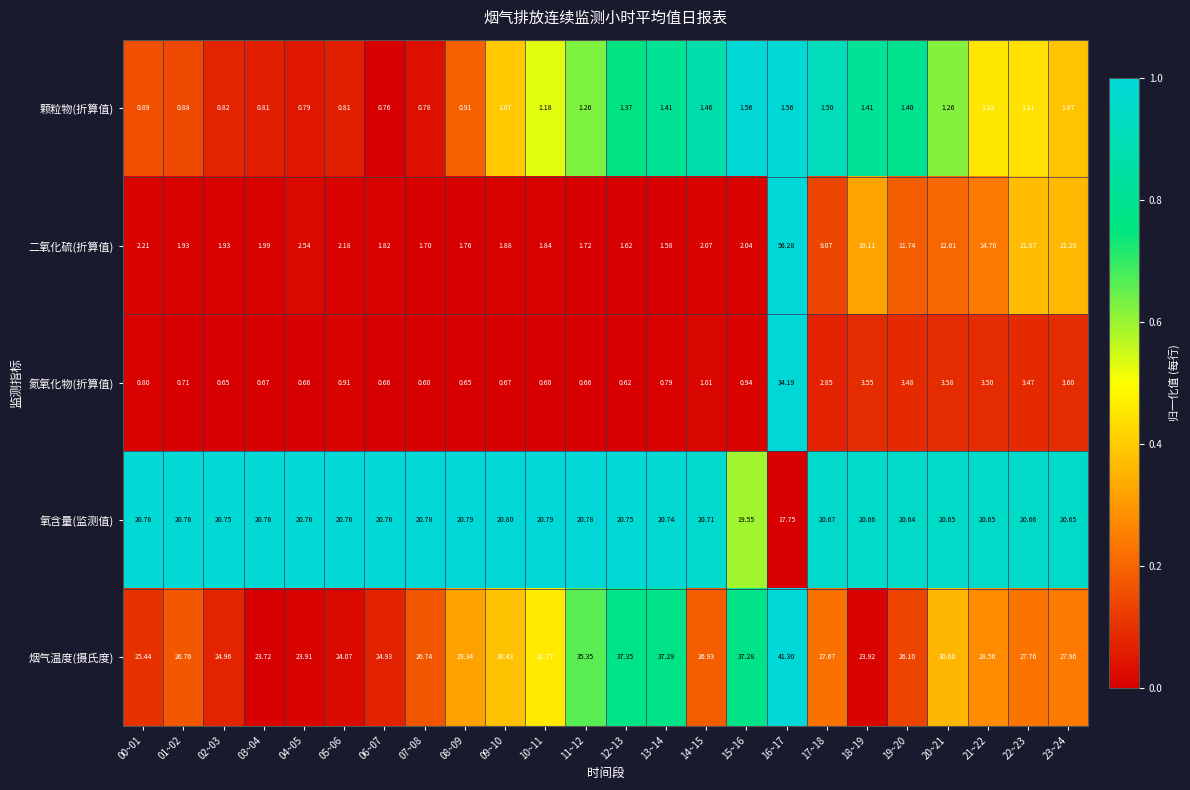

At which category is the sum across all series the highest?

16~17